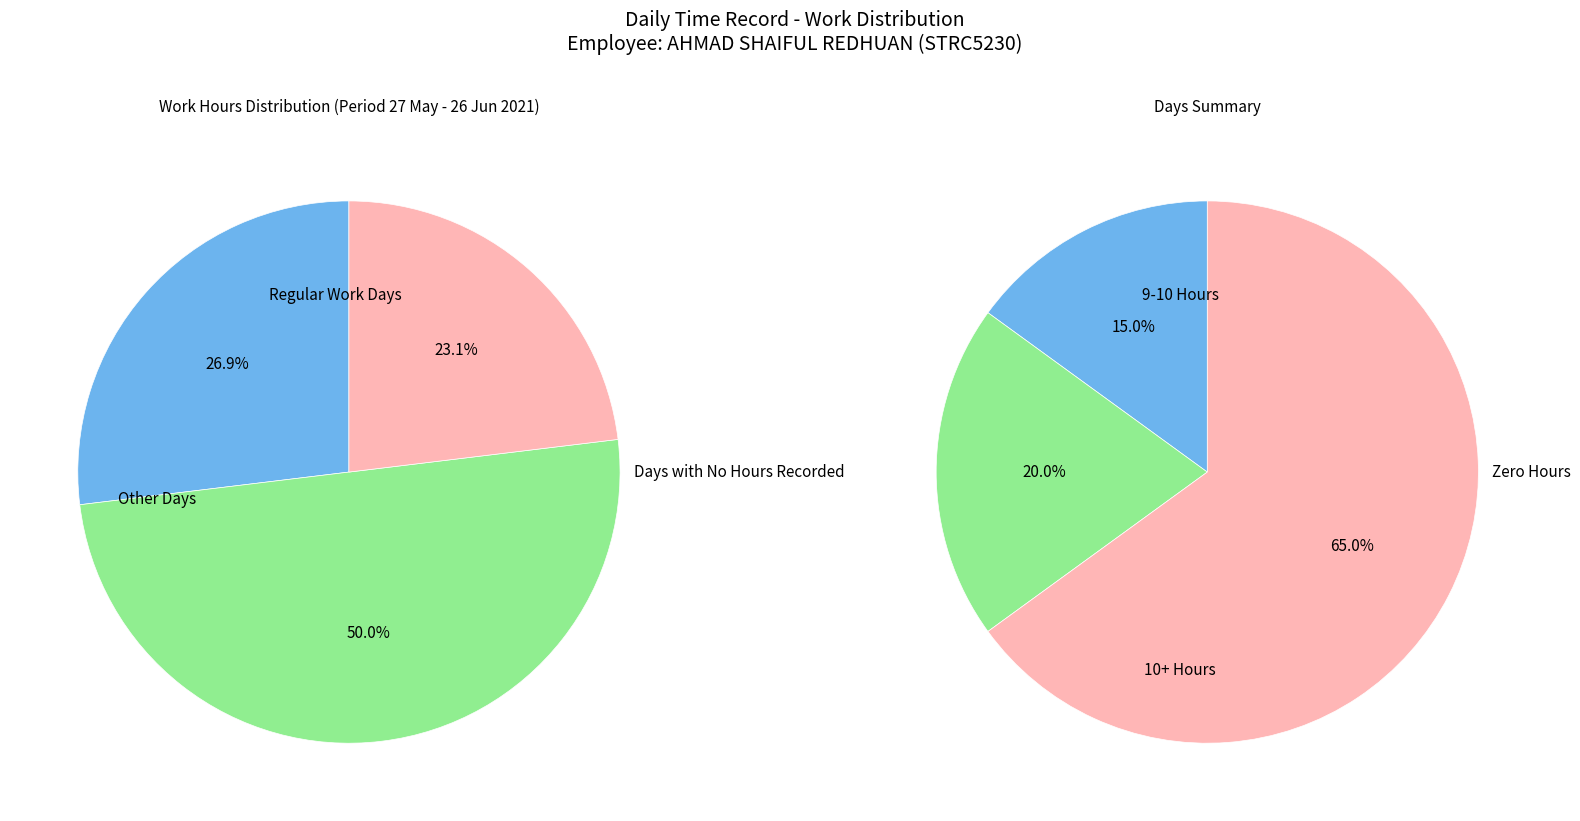

The 21-Mon slice represents 1% of the pie. True or false?

False